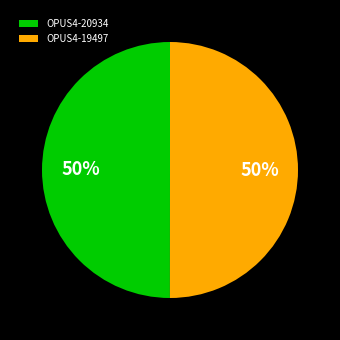

What percentage is the OPUS4-19497 slice, to the nearest percent?

50%